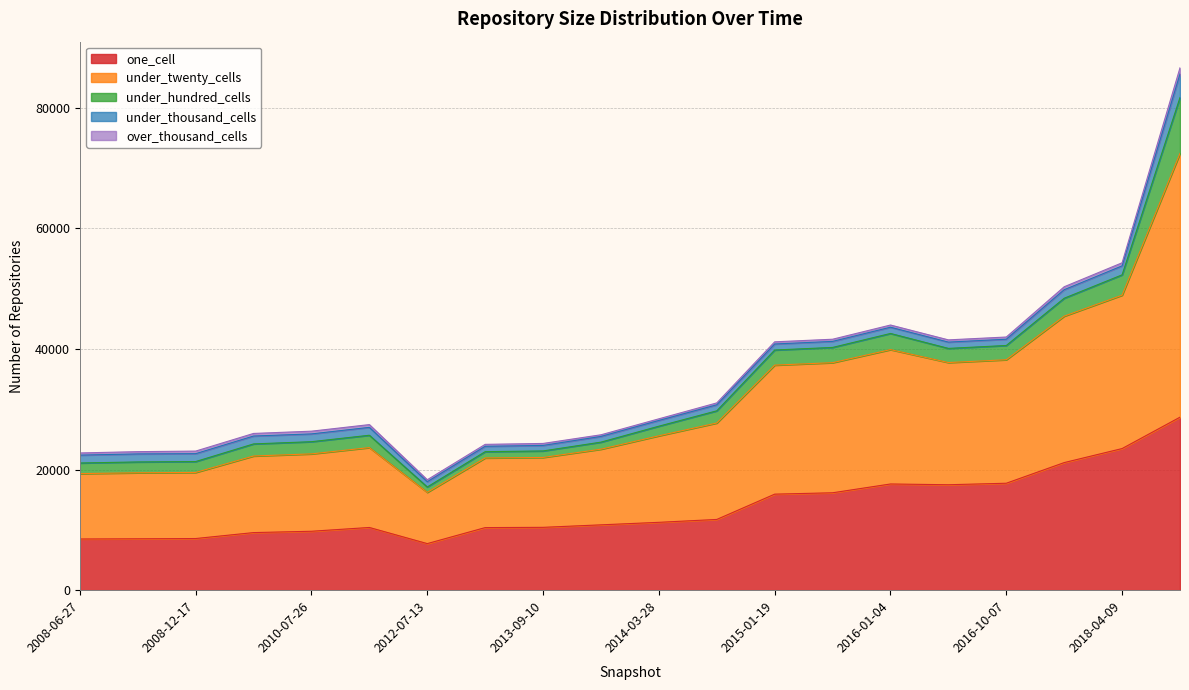

List the series in order of their peak value, highest first.

under_twenty_cells, one_cell, under_hundred_cells, under_thousand_cells, over_thousand_cells